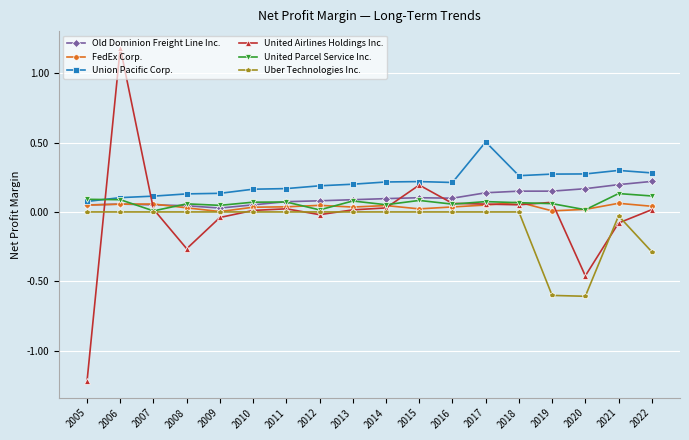

Which category has the lowest value across all series?

2005